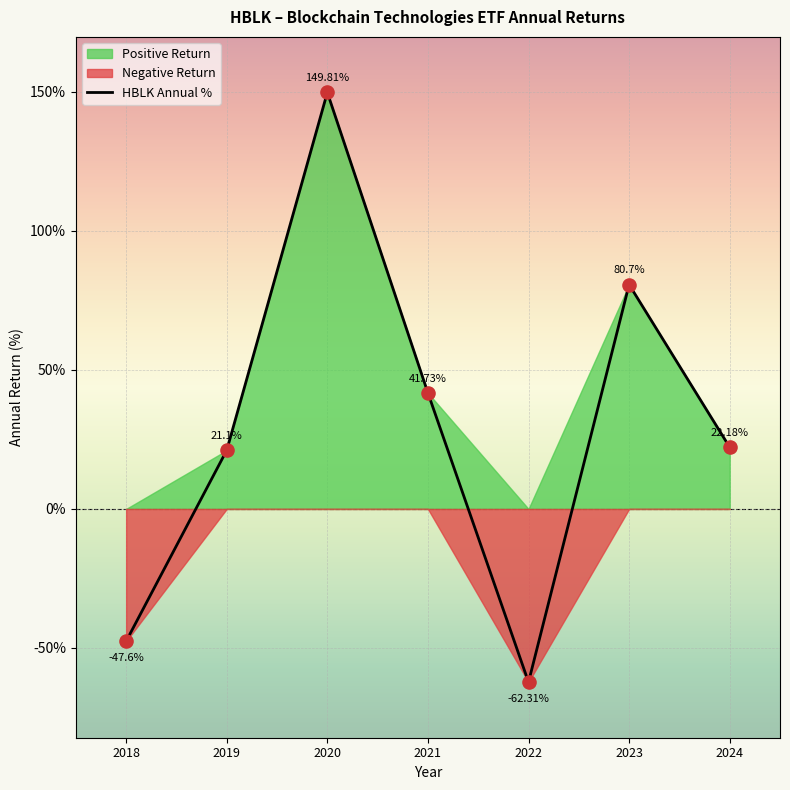

What is the change in value from 2018 to 2020?

+197.4